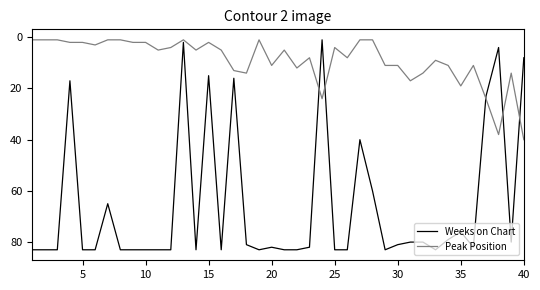

Rank the series by their maximum value, from highest to lowest.

Weeks on Chart, Peak Position